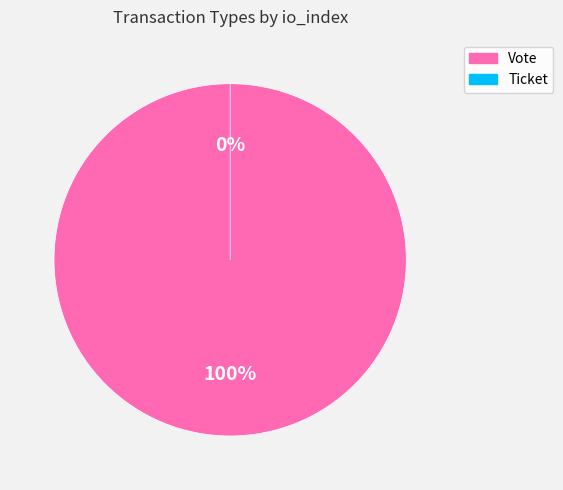

To the nearest percent, what is the average slice percentage?

50%